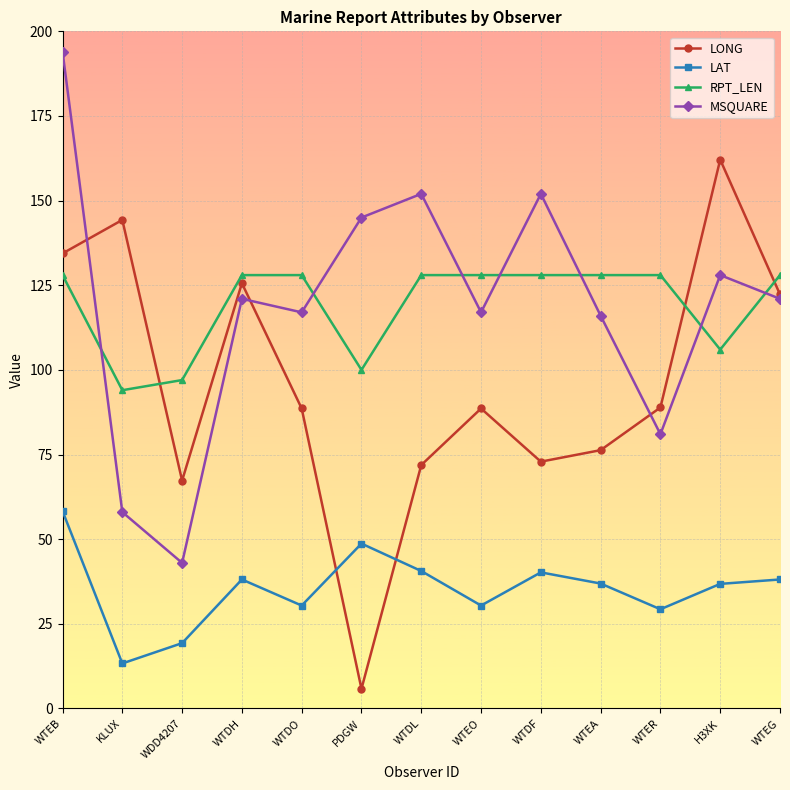

What are all the series names shown in the legend?

LONG, LAT, RPT_LEN, MSQUARE